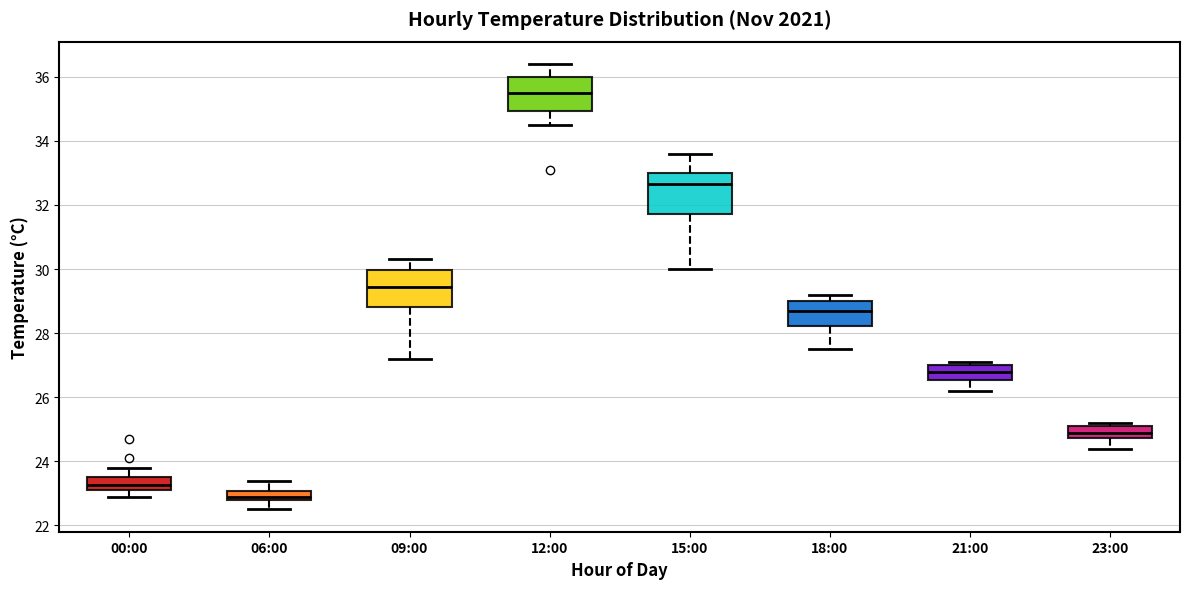

Which box has the lowest median line?

06:00